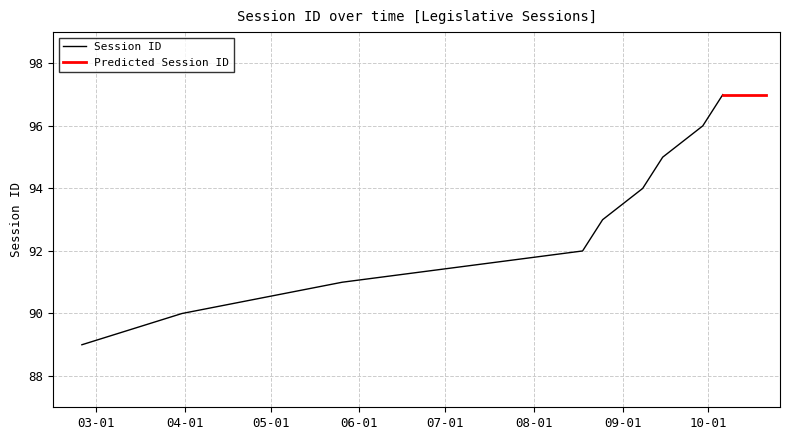

What is the minimum value shown in the chart?

89